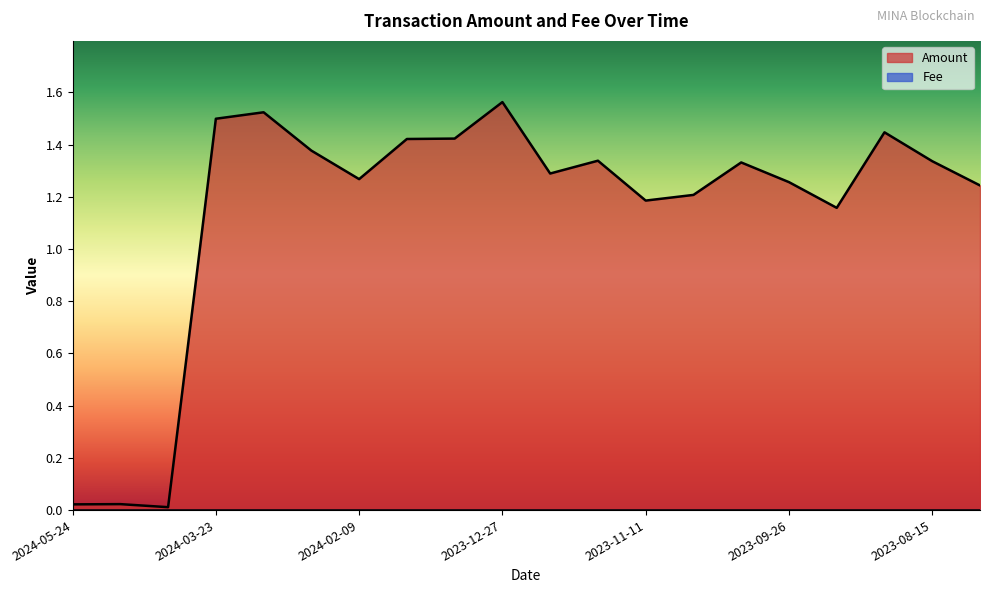

What is the difference between the values at 2024-04-23 and 2024-03-23?

1.5